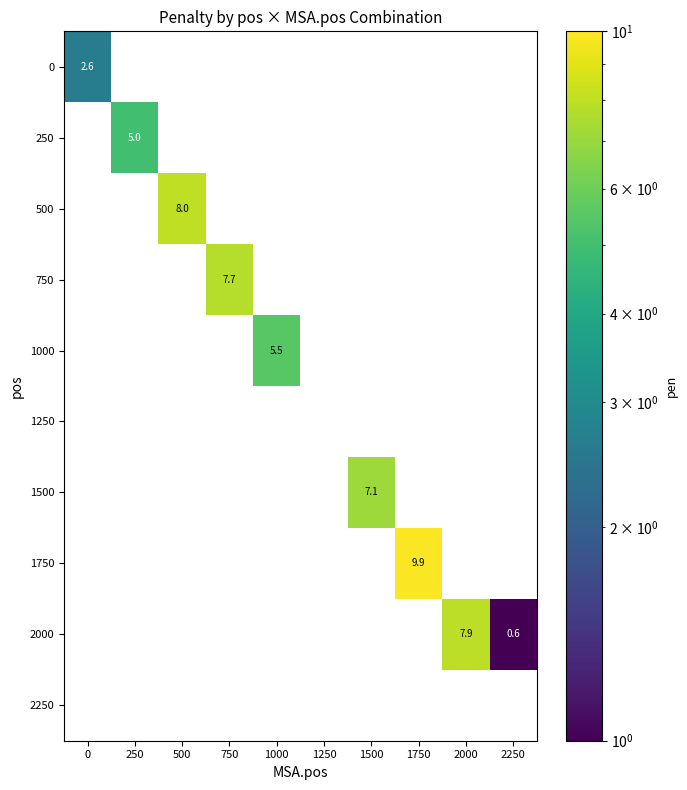

Is it true that 1750 equals 17.5 at 1750?

False